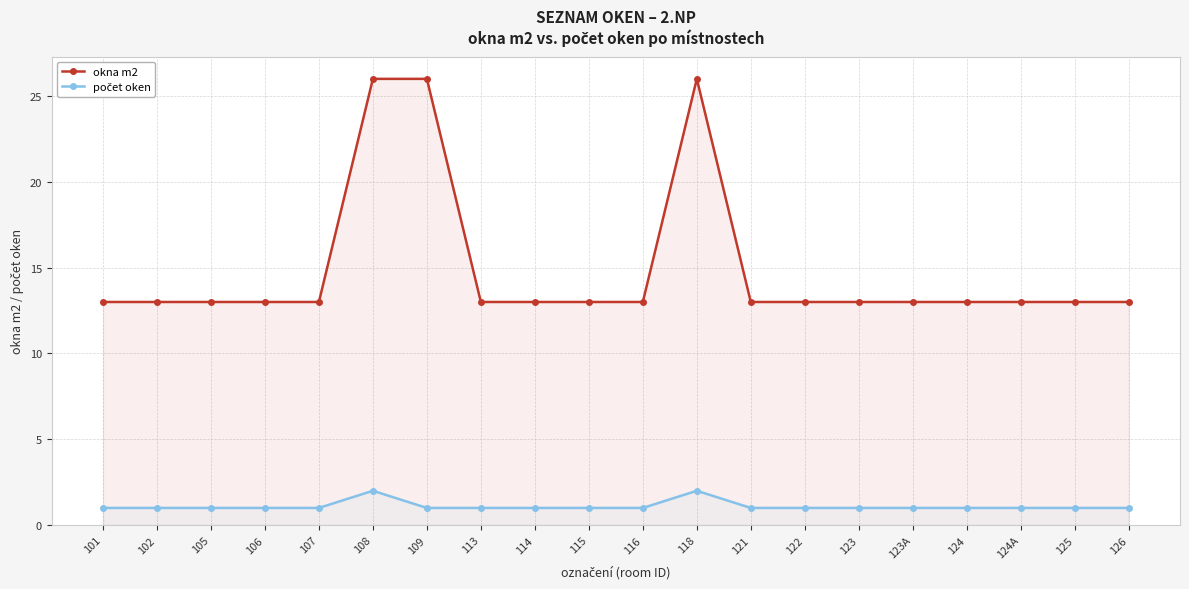

True or false: okna m2 and počet oken cross at least once.

False